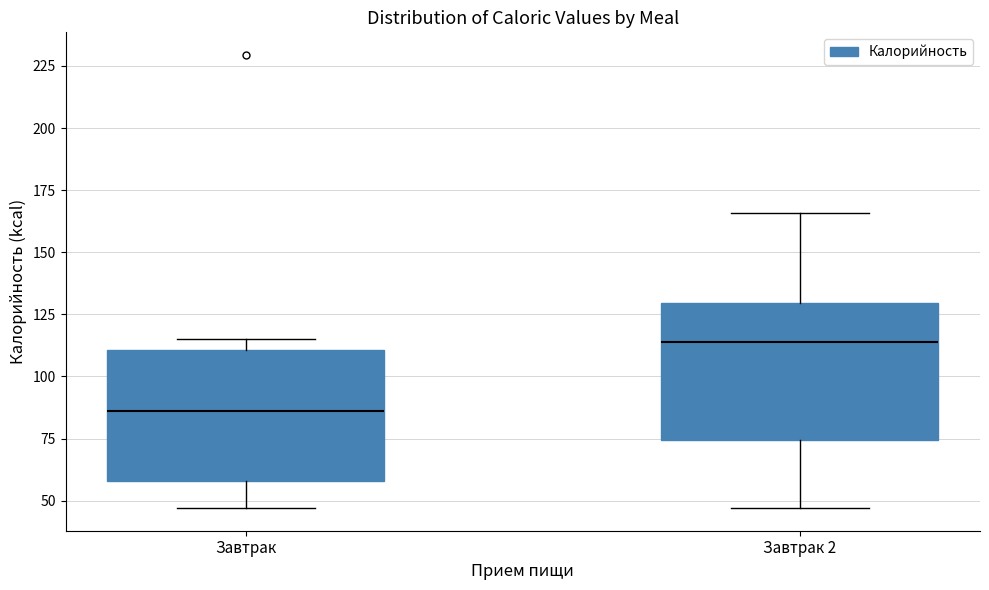

Reading left to right, transcribe this box plot: for each box, give where its median line is, the range the box spans, and where its two whiskers end, as read against the y-axis. The values are not printed on the chart, so give them approximately, as read against the axis.

Завтрак: median 85, box 60 to 110, whiskers 45 to 115
Завтрак 2: median 115, box 75 to 130, whiskers 45 to 165